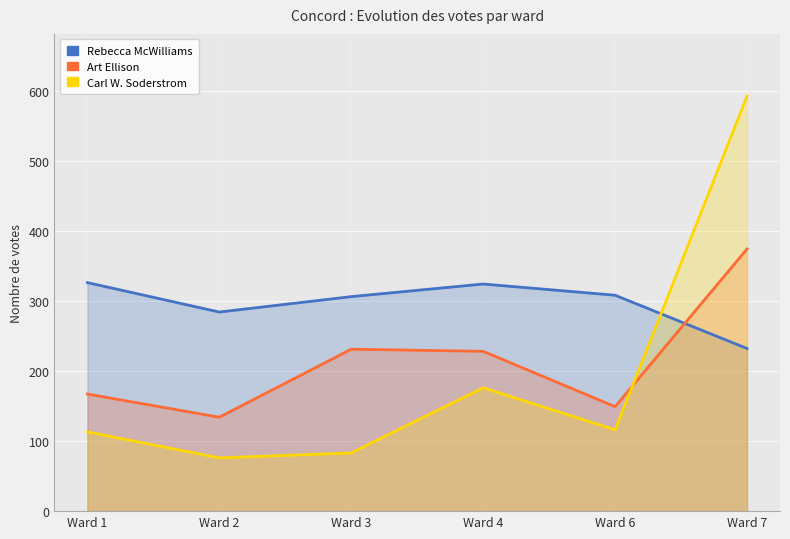

What is the value of the Rebecca McWilliams point at the 6th from the left?

232